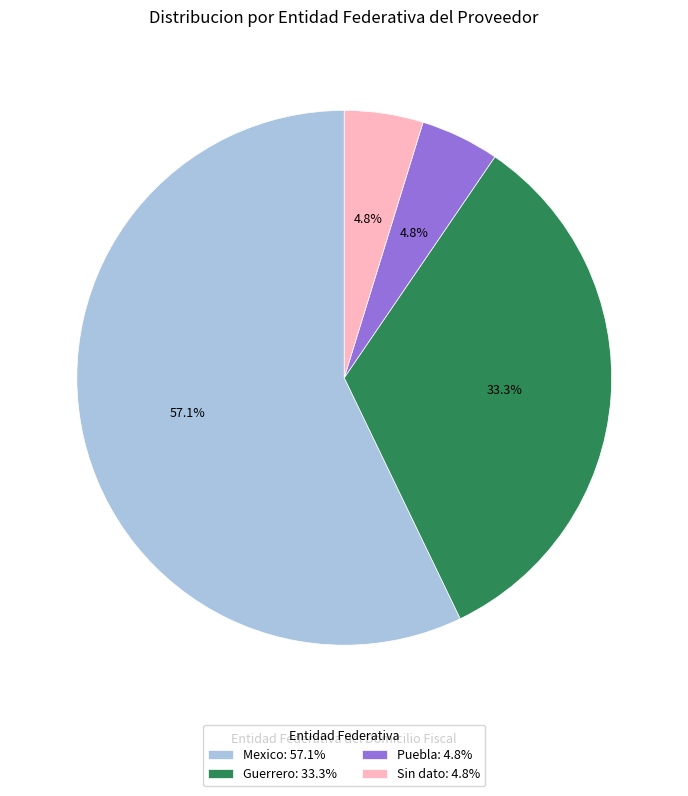

Is there a majority slice in this chart?

Yes